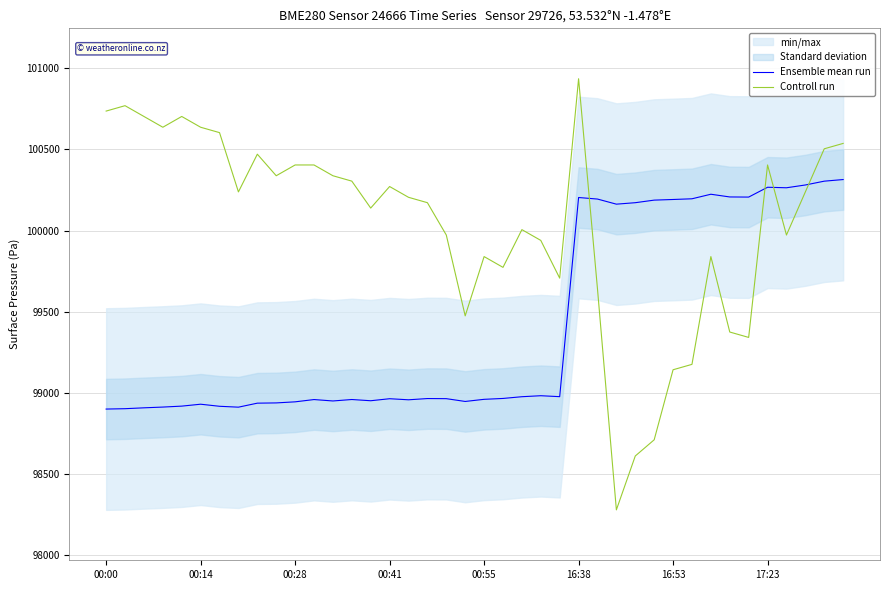

What is the value of the Ensemble mean run point at the 12th from the left?

98958.2